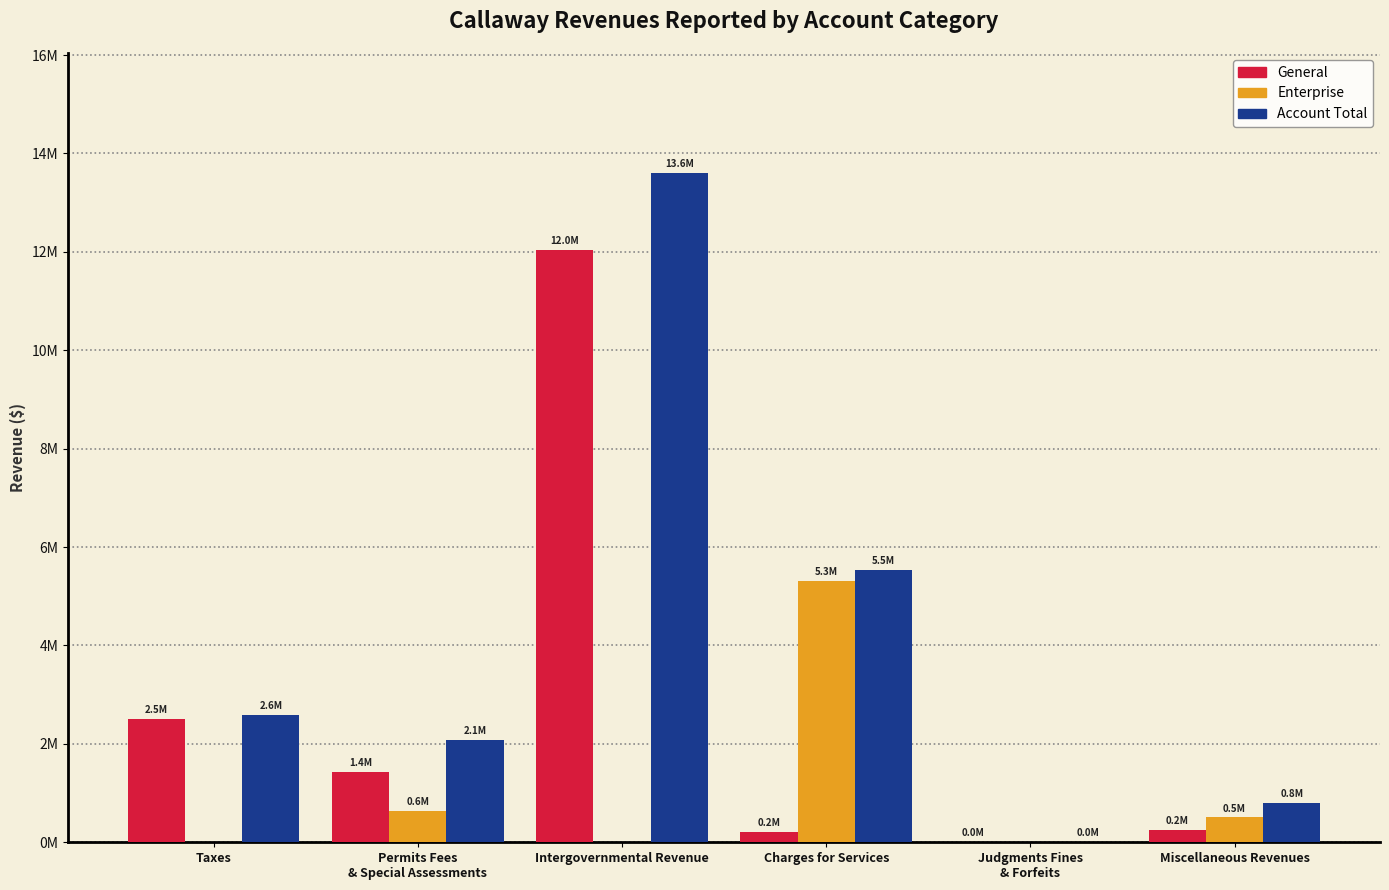

Does the chart contain stacked bars?

No